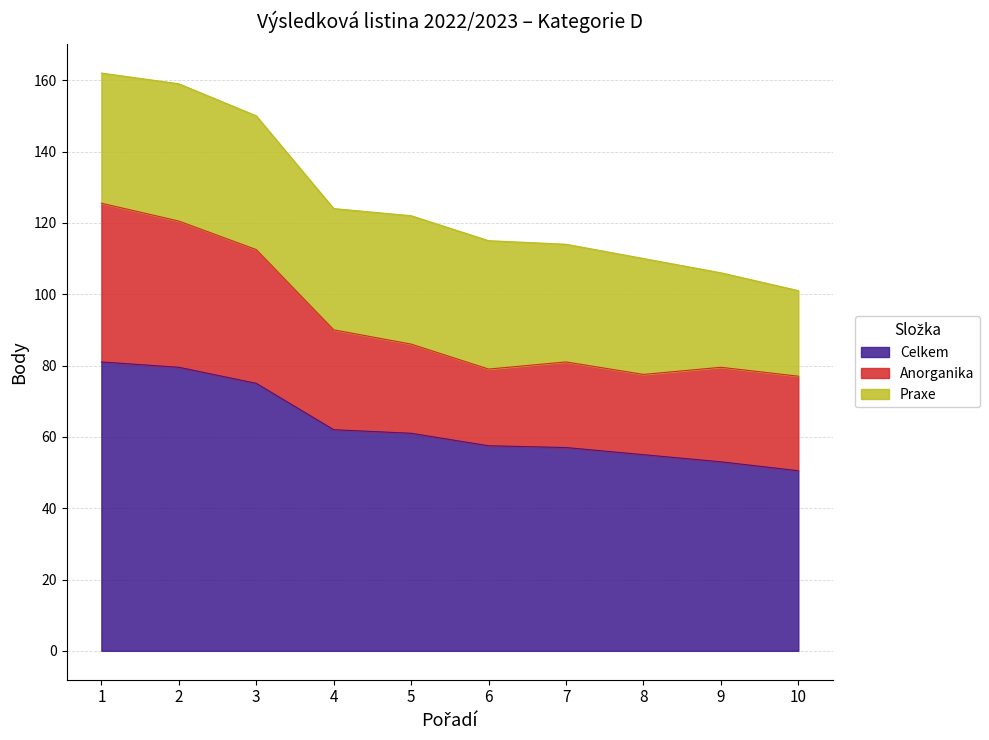

Rank the series at 10 from lowest to highest value.

Praxe, Anorganika, Celkem